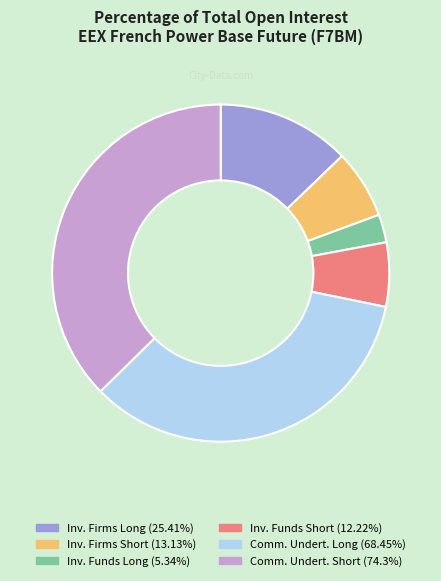

Is there a majority slice in this chart?

No